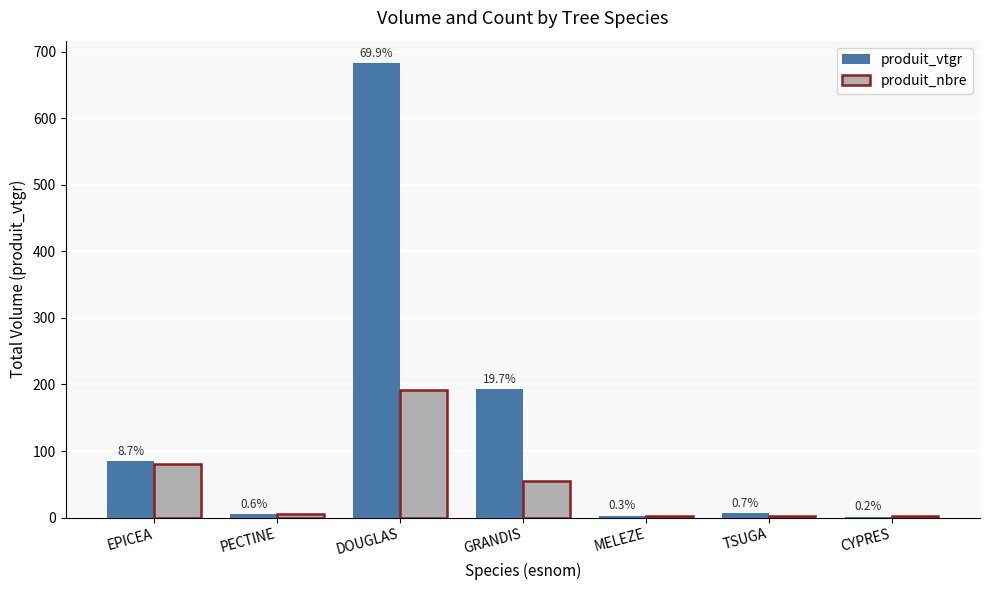

Rank the series by their maximum value, from highest to lowest.

produit_vtgr, produit_nbre